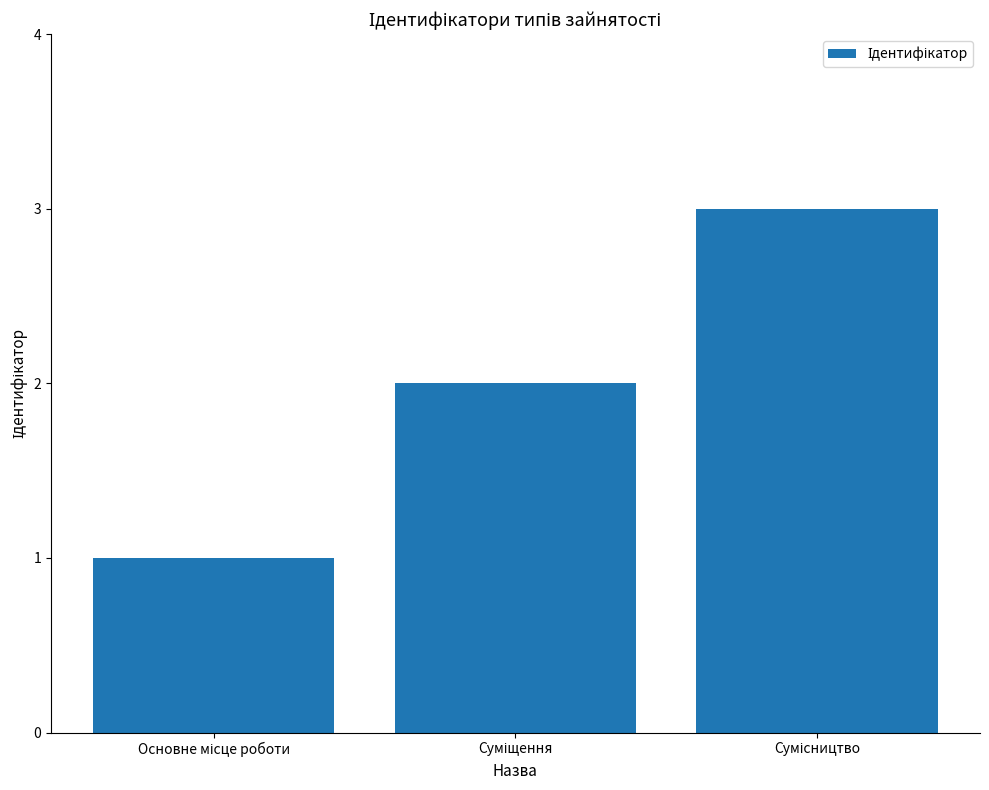

What is the sum of all values?

6